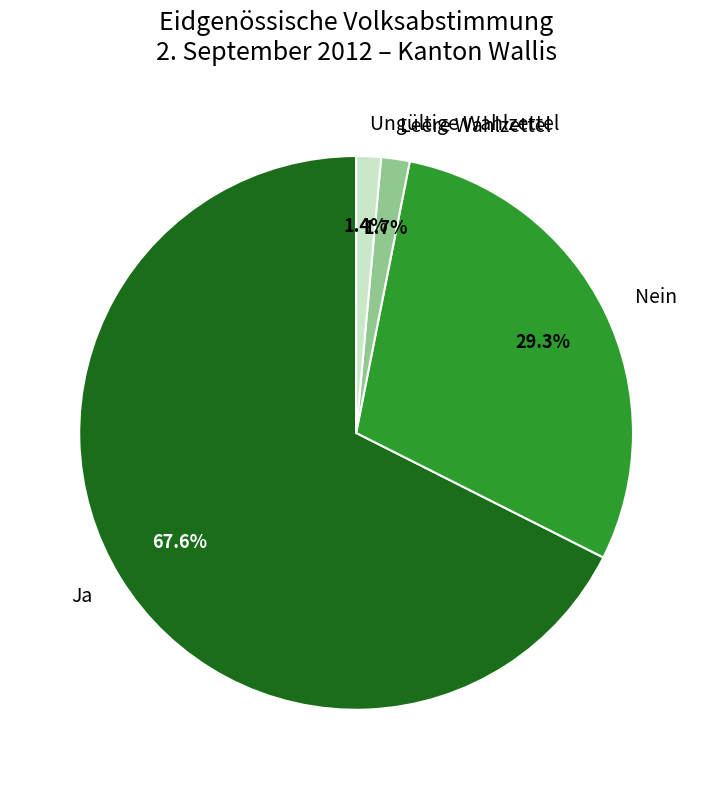

What is the ratio of the value at Leere Wahlzettel to the value at Ungültige Wahlzettel?

1.2